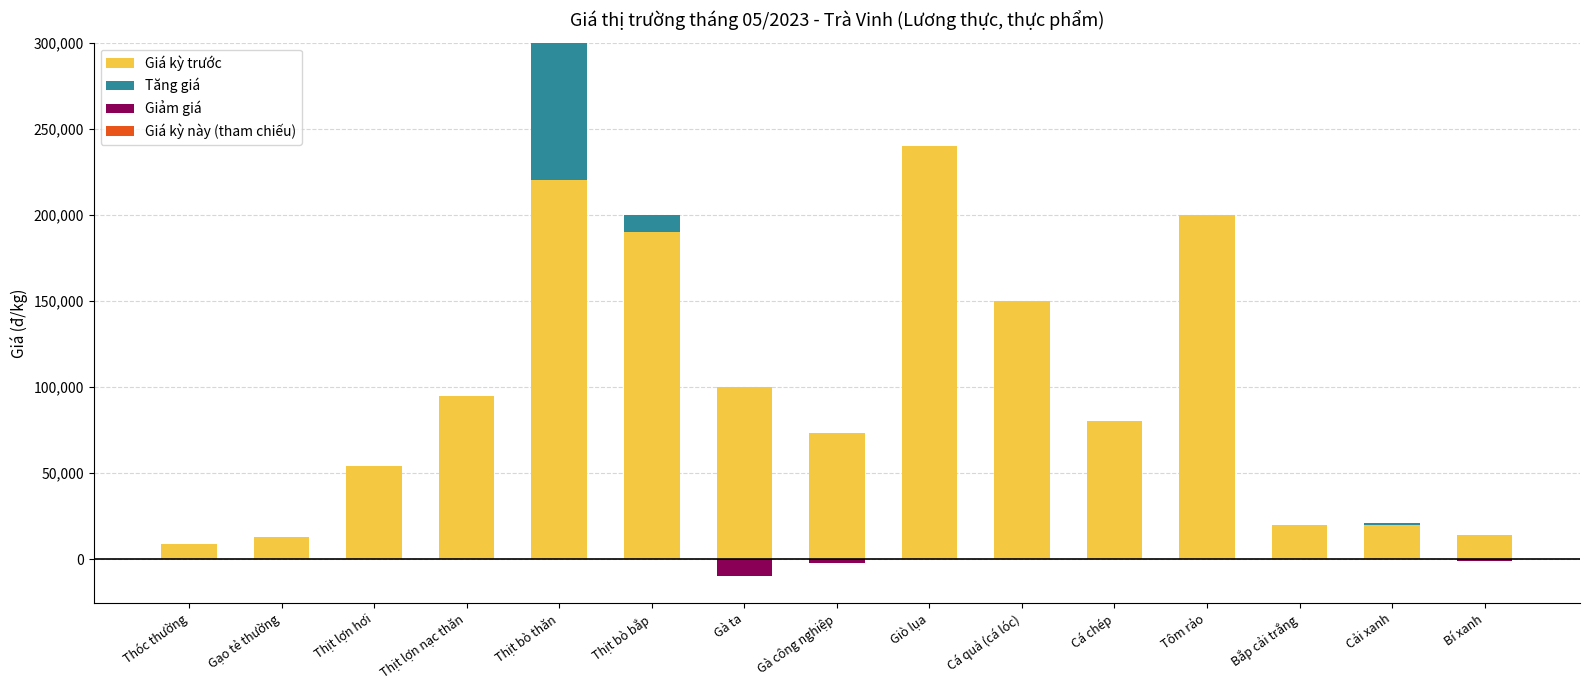

Reading right to left, list all the values displayed in this chart.

Giá kỳ trước: 14000	20000	20000	200000	80000	150000	240000	73000	100000	190000	220000	95000	54000	13000	9000
Tăng giá: 0	1000	0	0	0	0	0	0	0	10000	80000	0	0	0	0
Giảm giá: -1000	0	0	0	0	0	0	-2000	-10000	0	0	0	0	0	0
Giá kỳ này (tham chiếu): 0	0	0	0	0	0	0	0	0	0	0	0	0	0	0